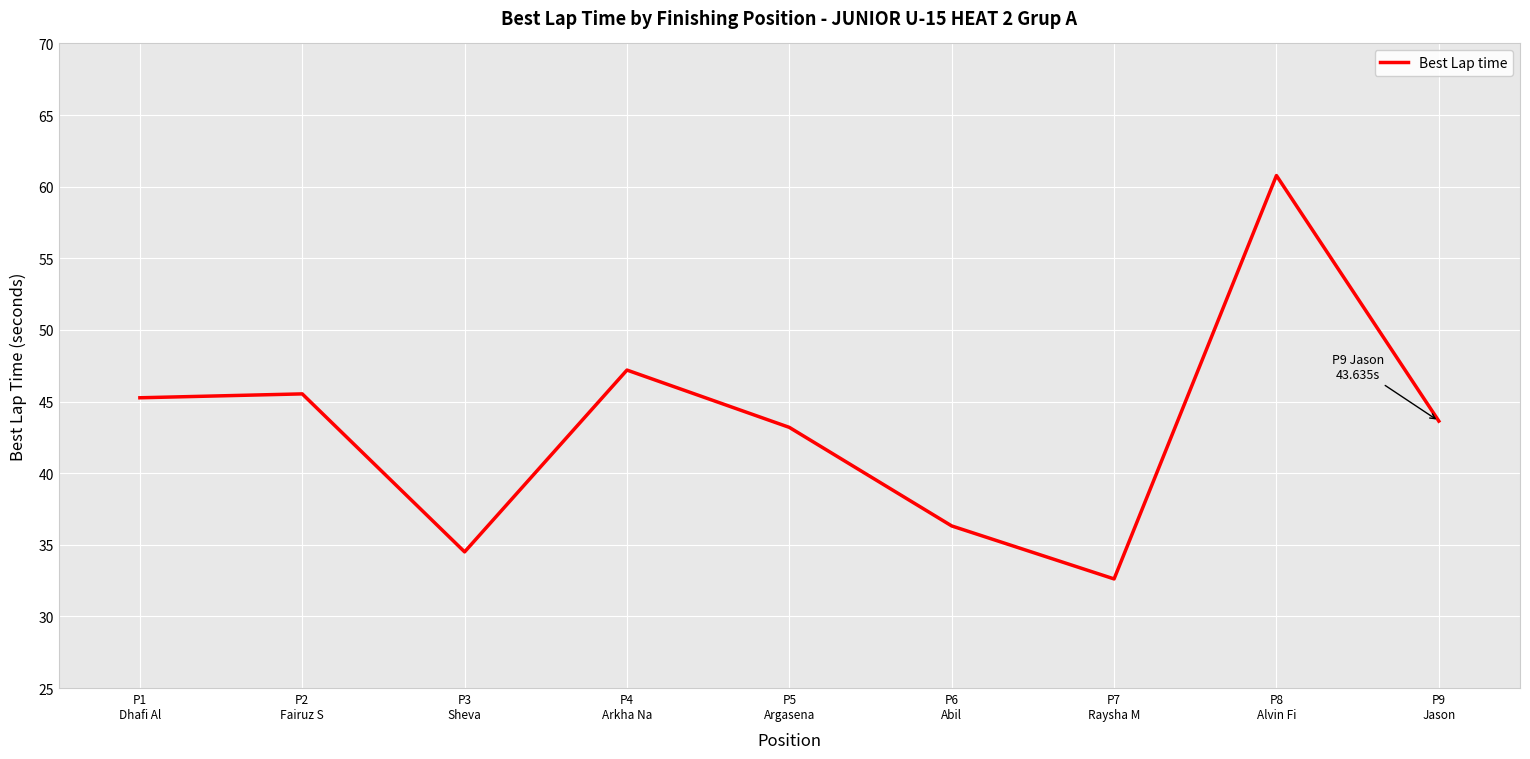

What is the minimum value shown in the chart?

32.6